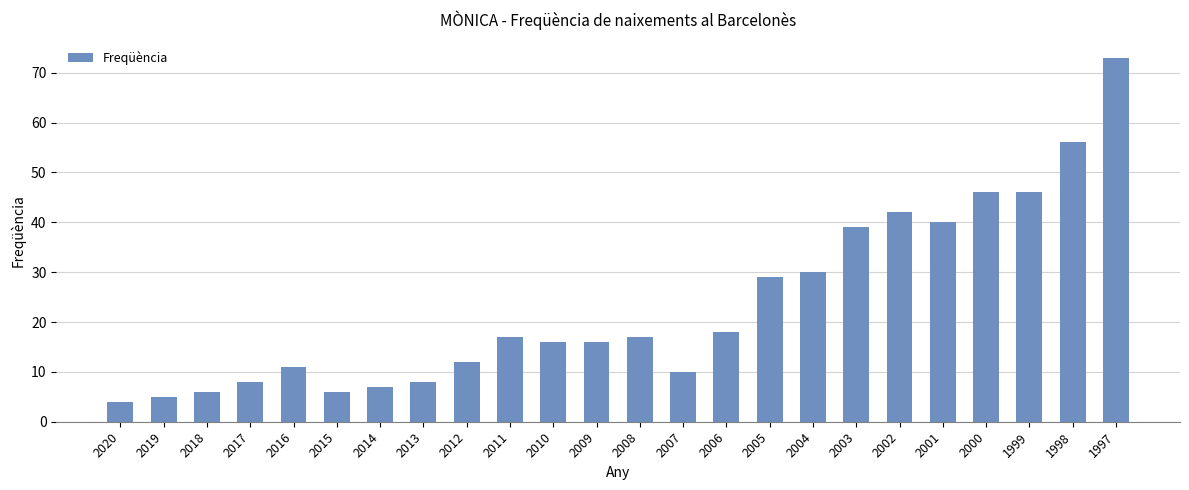

What is the greatest value displayed?

73